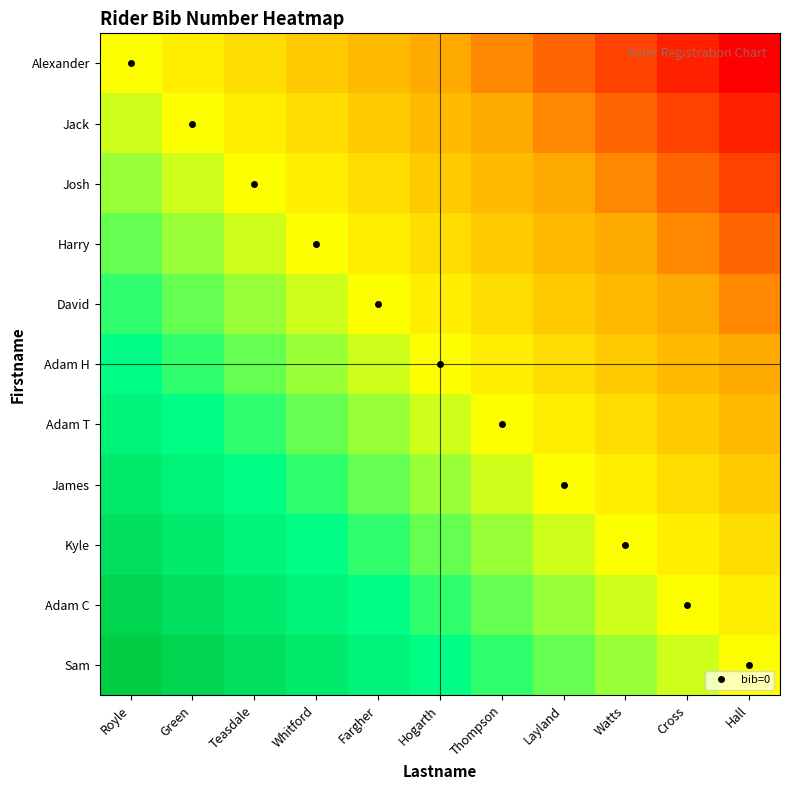

Which label corresponds to the smallest value in the chart?

Hall